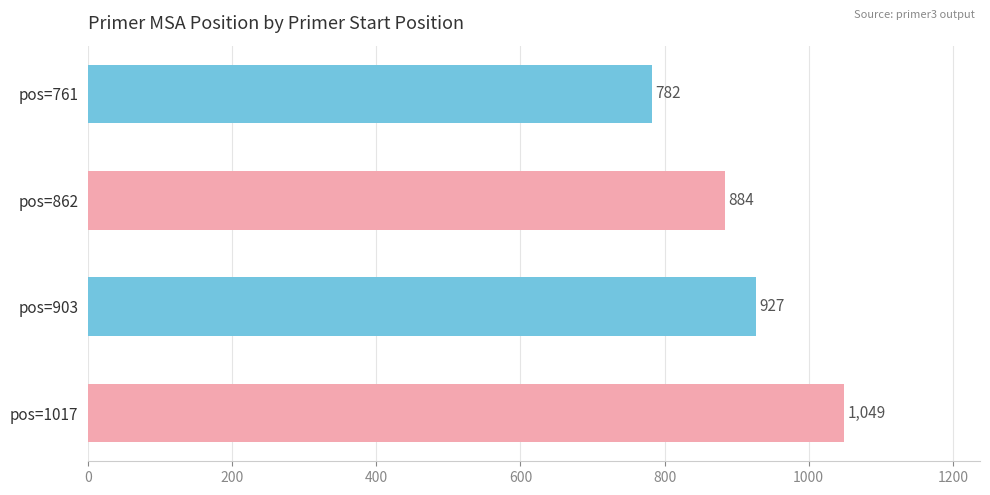

Count the number of categories in the chart.

4